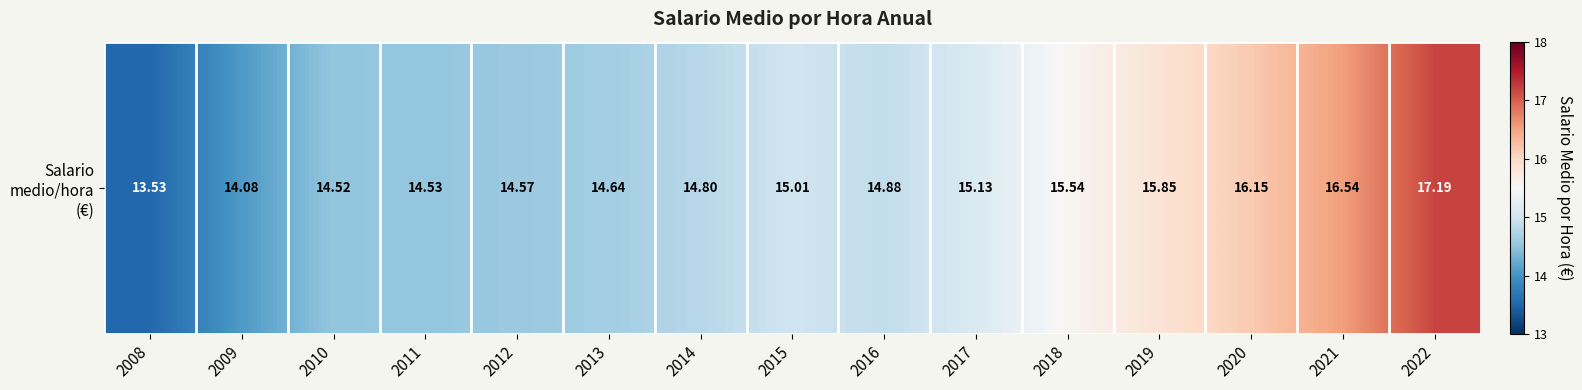

Read the value at 2018.

15.5